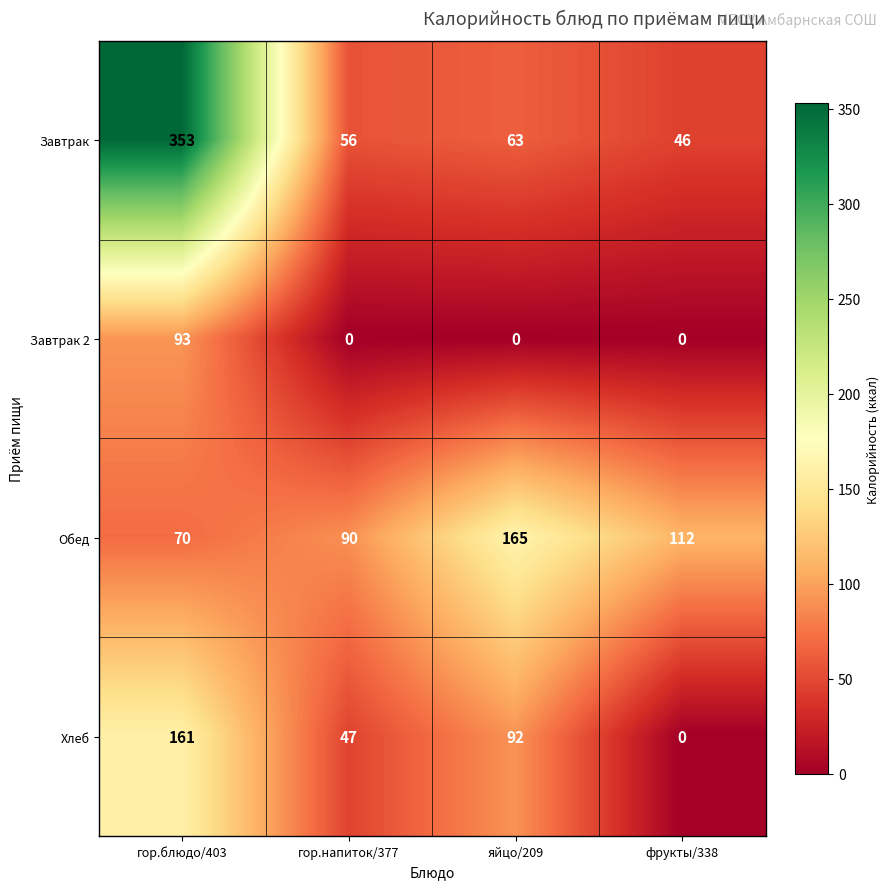

What is the difference between the Завтрак values at фрукты/338 and гор.блюдо/403?

307